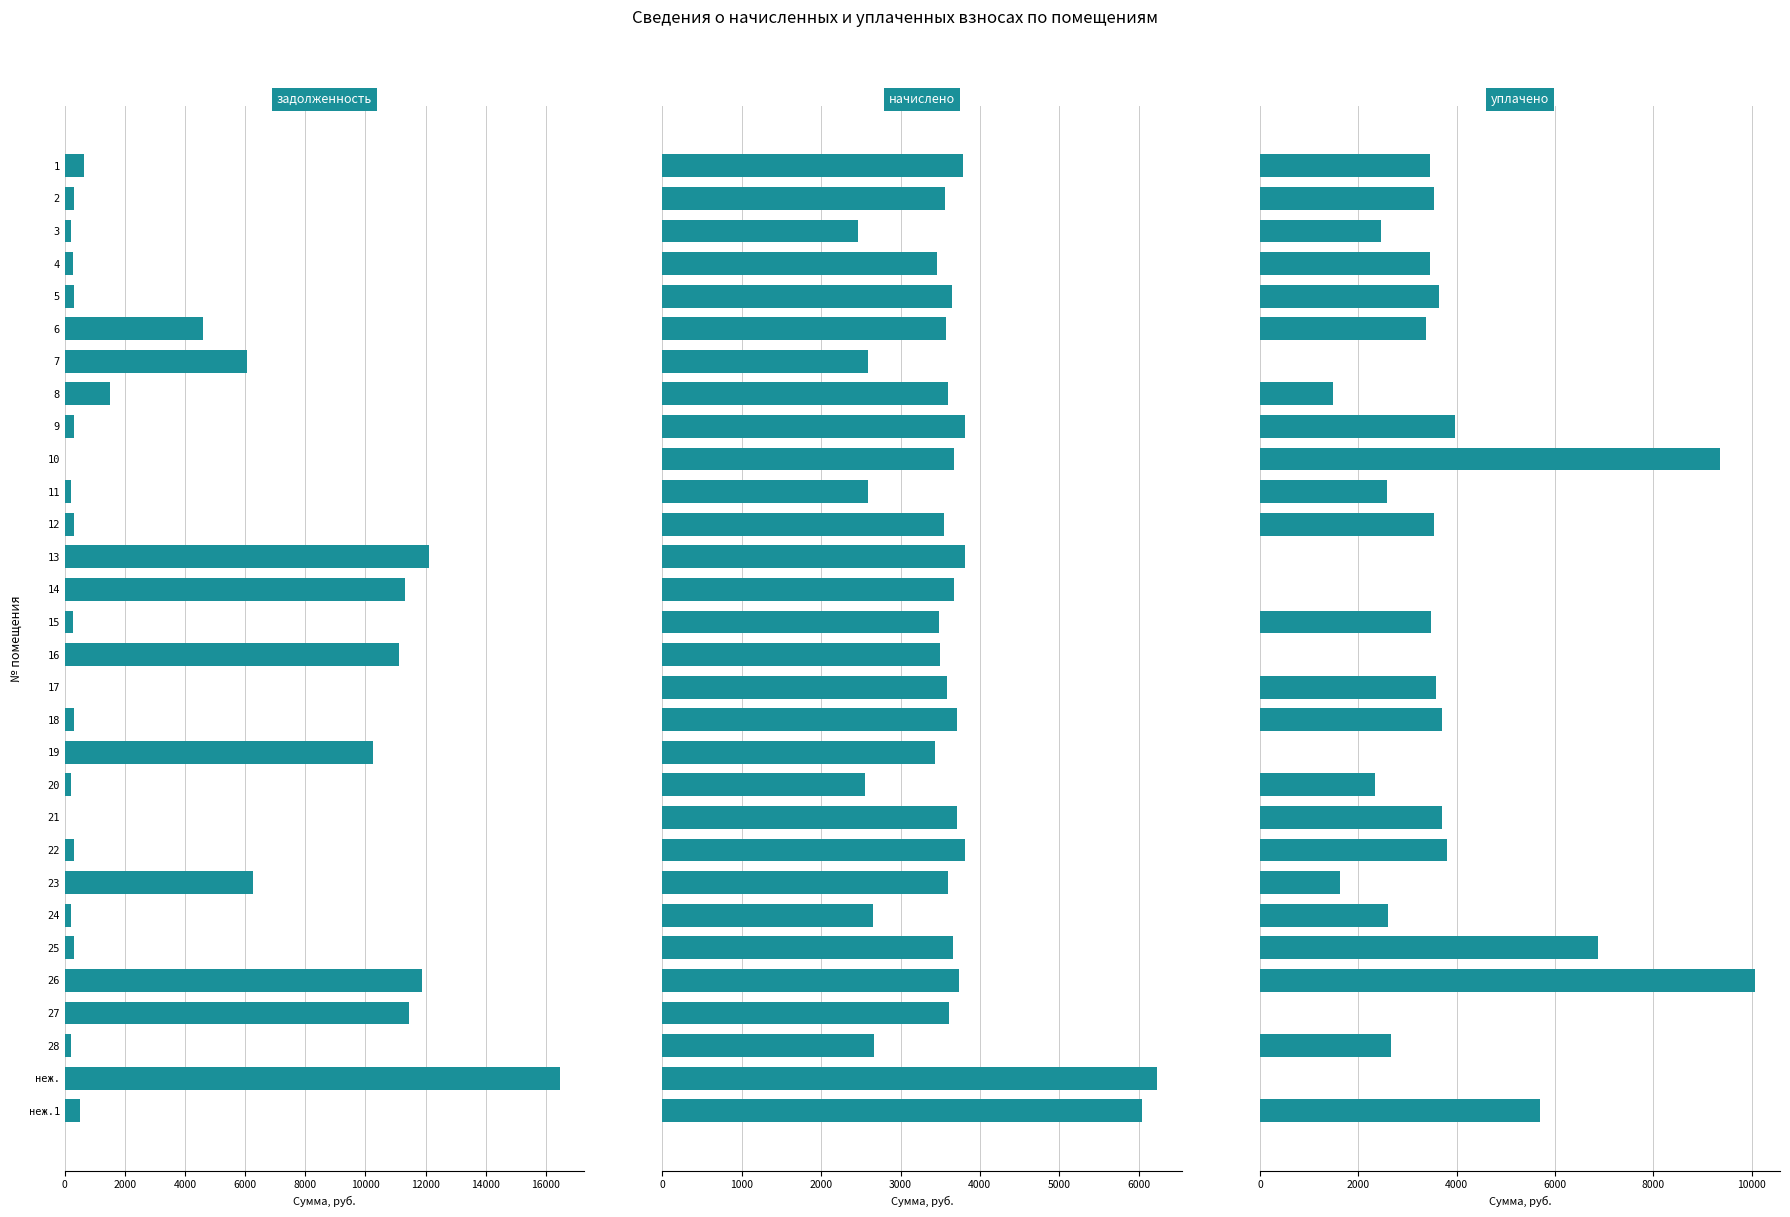

Which series has the largest range (max minus min)?

задолженность (col_1)